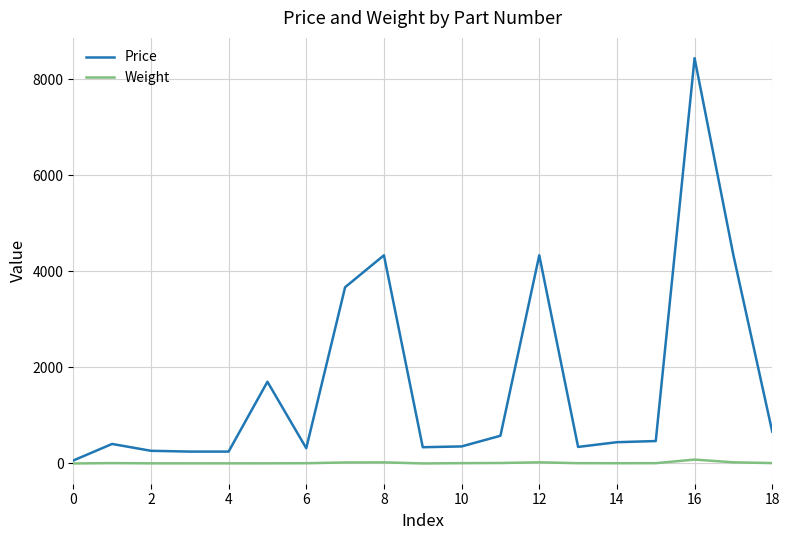

Which series has the largest range (max minus min)?

Price